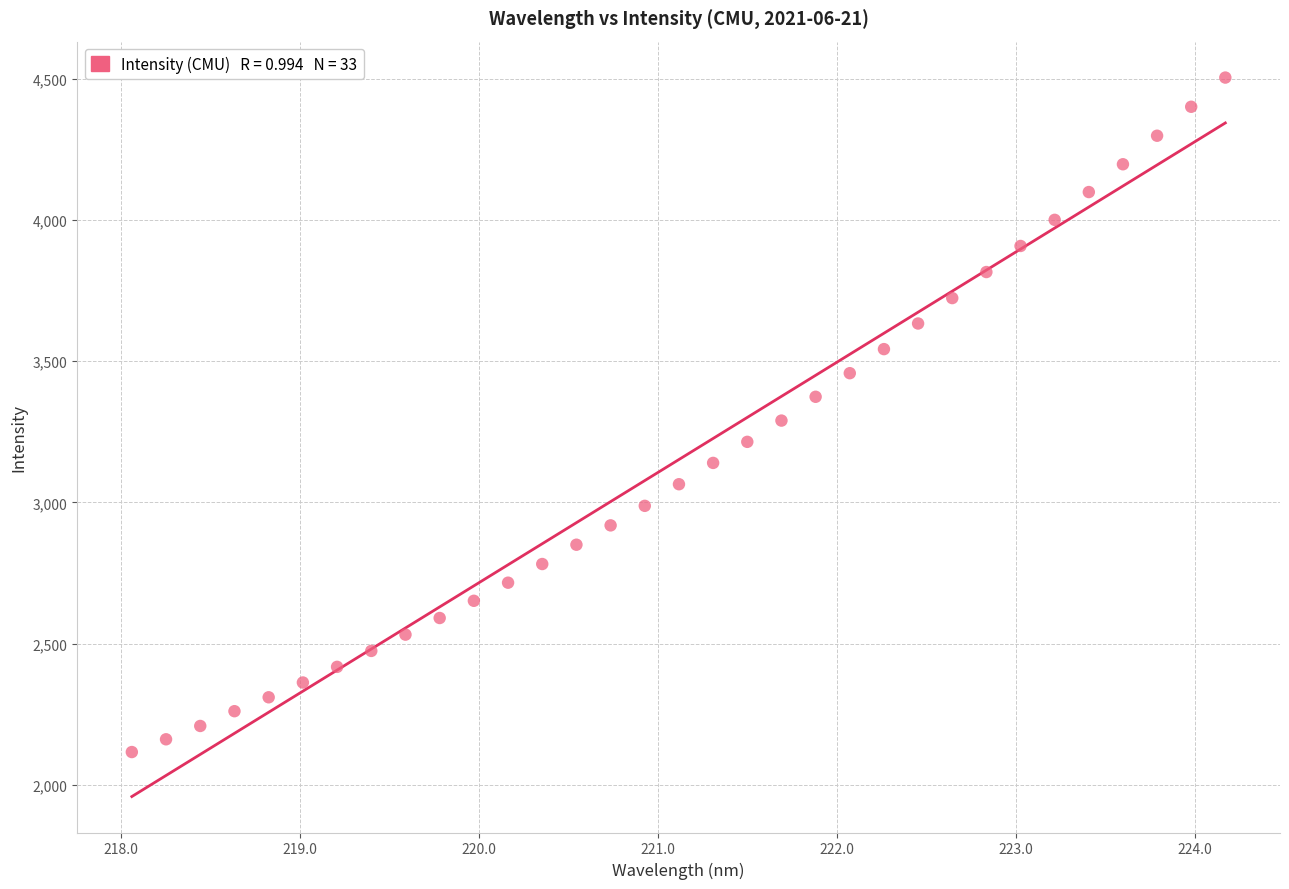

What is the range of Y values (max minus min)?

2388.0